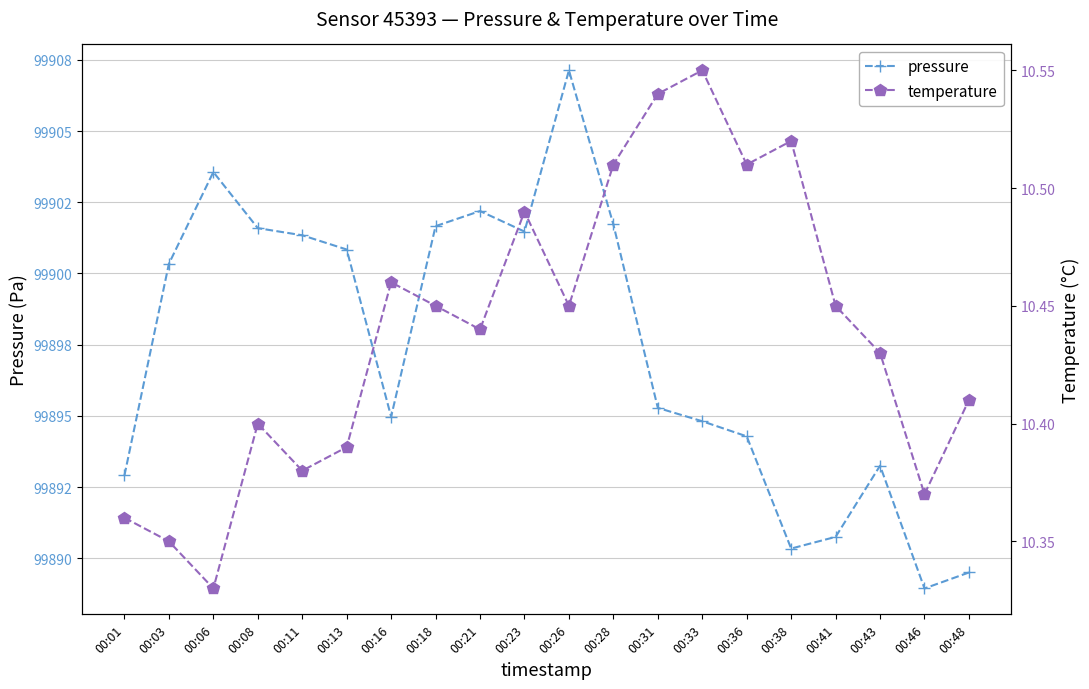

True or false: pressure and temperature intersect in this chart.

False